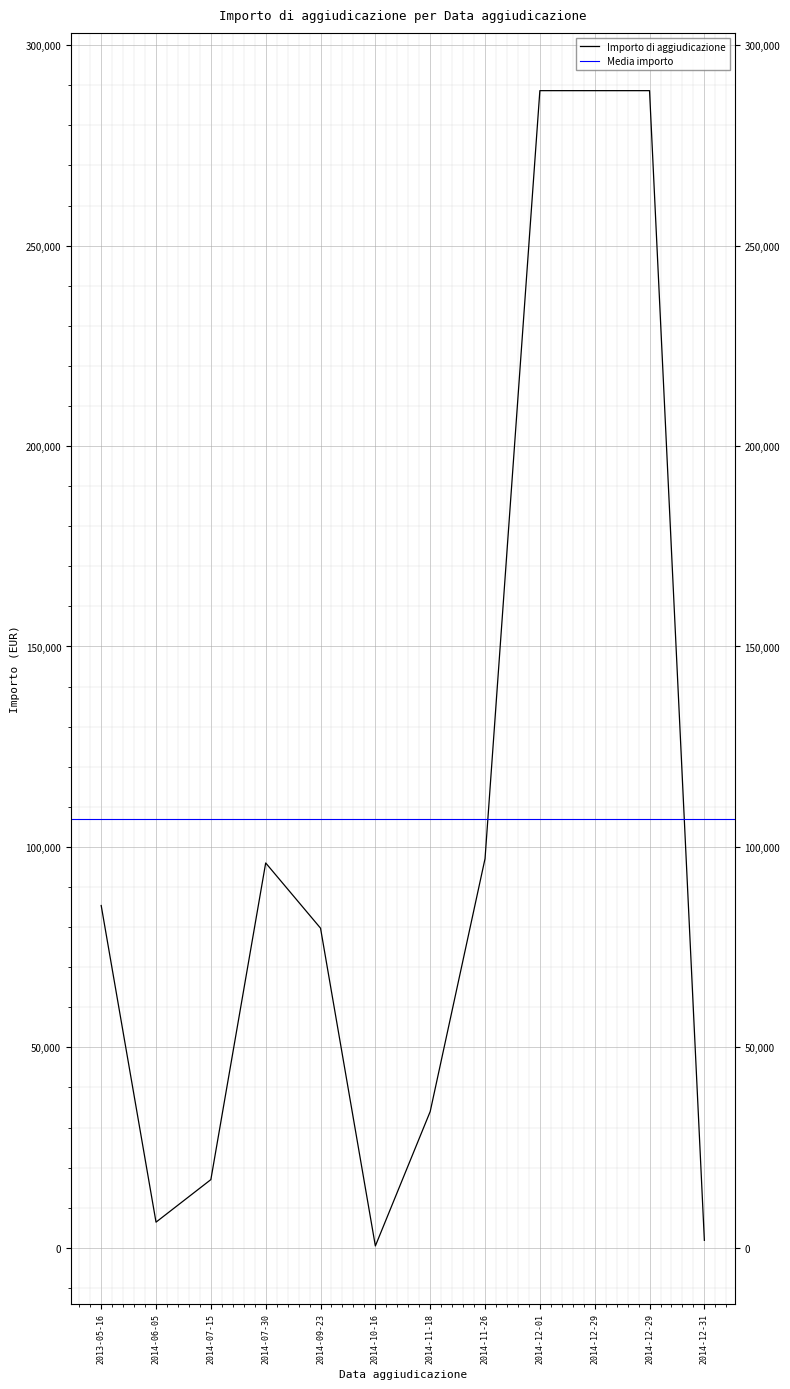

What is the change in value from 2014-12-29 to 2014-12-31?

-286810.2